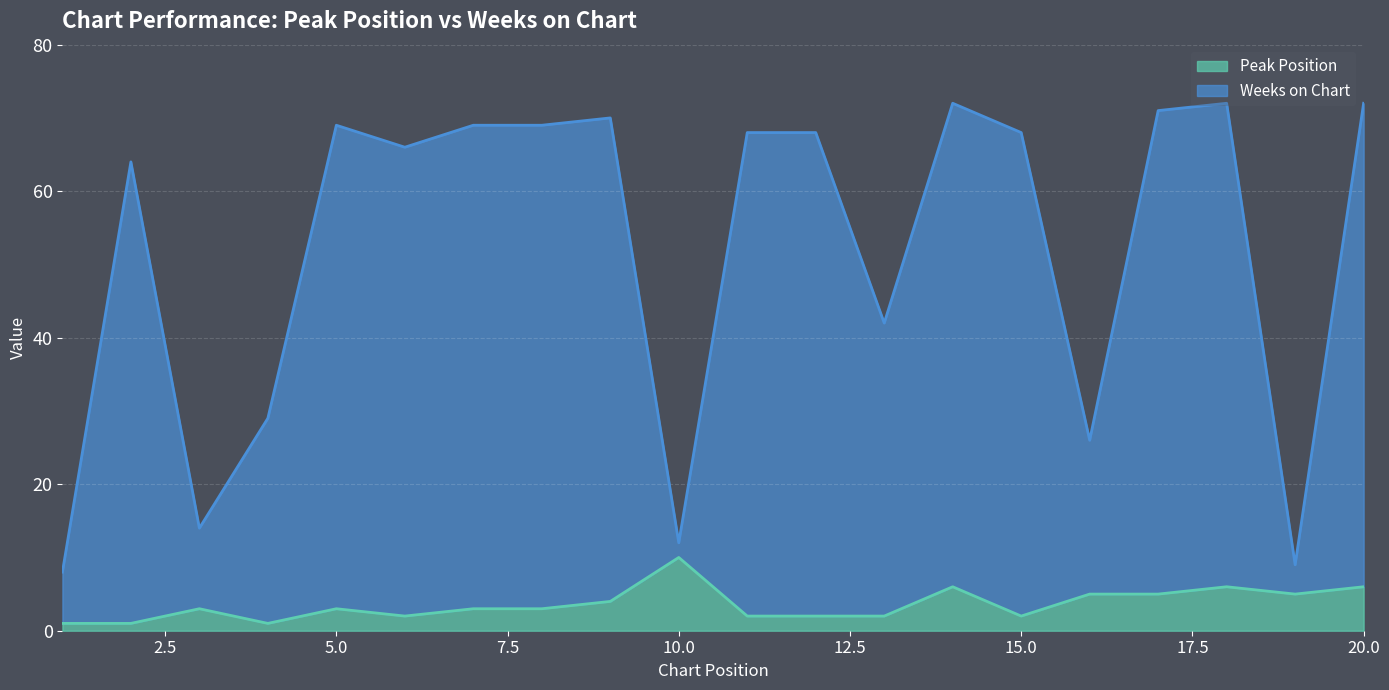

What are all the series names shown in the legend?

Peak Position, Weeks on Chart